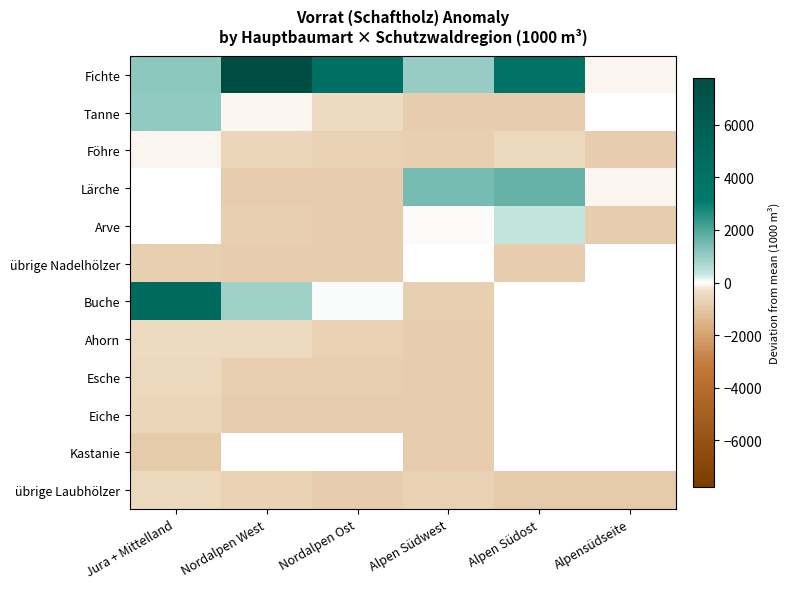

What is the approximate value of Fichte at Alpen Südost?

3969.9